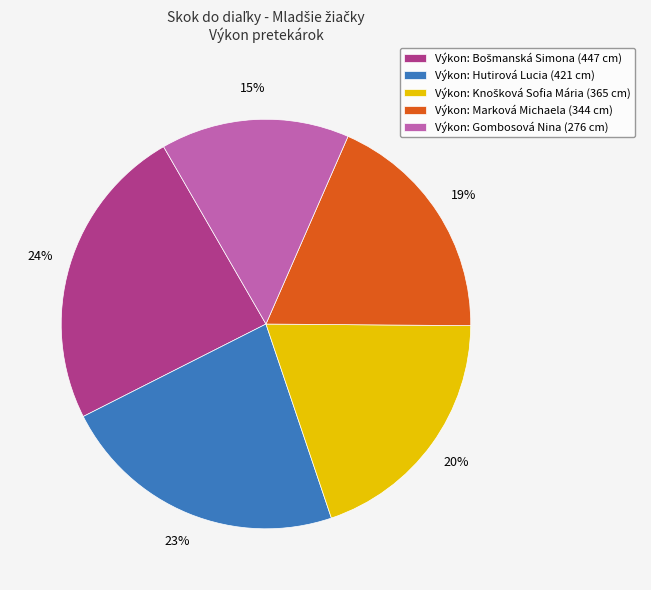

Approximately how many times larger is the value at Výkon: Gombosová Nina (276 cm) compared to Výkon: Hutirová Lucia (421 cm)?

0.7